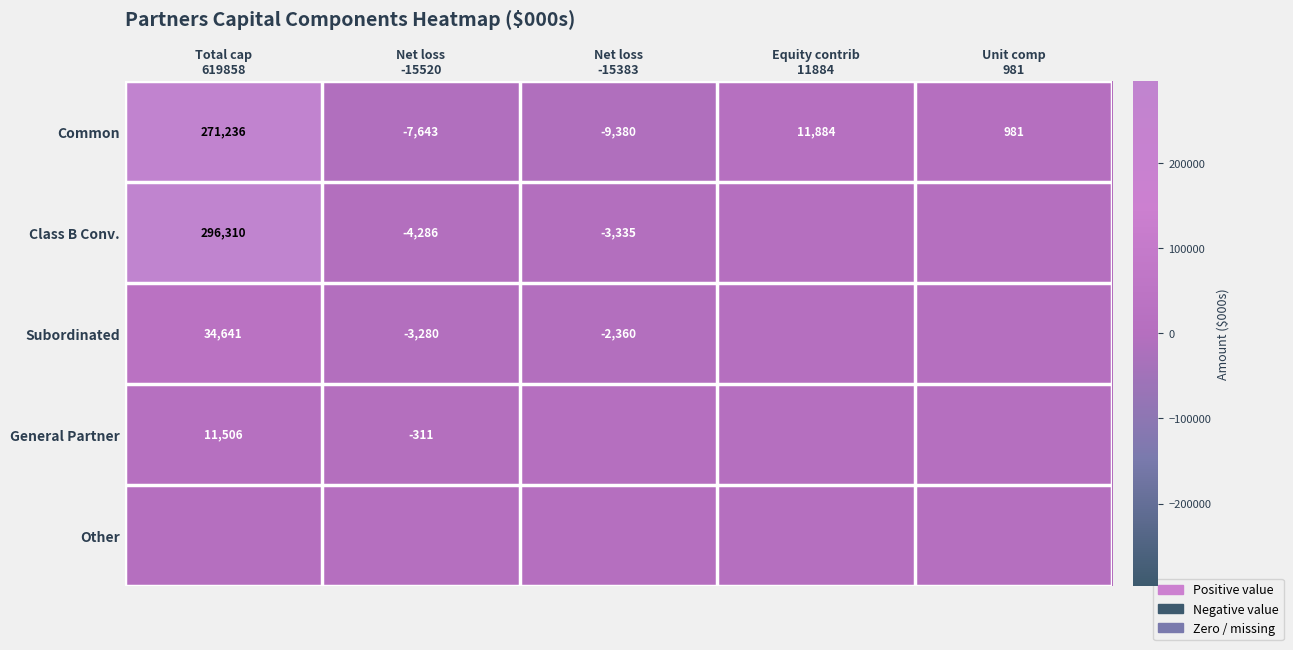

What is the average value of the Common series?

53416